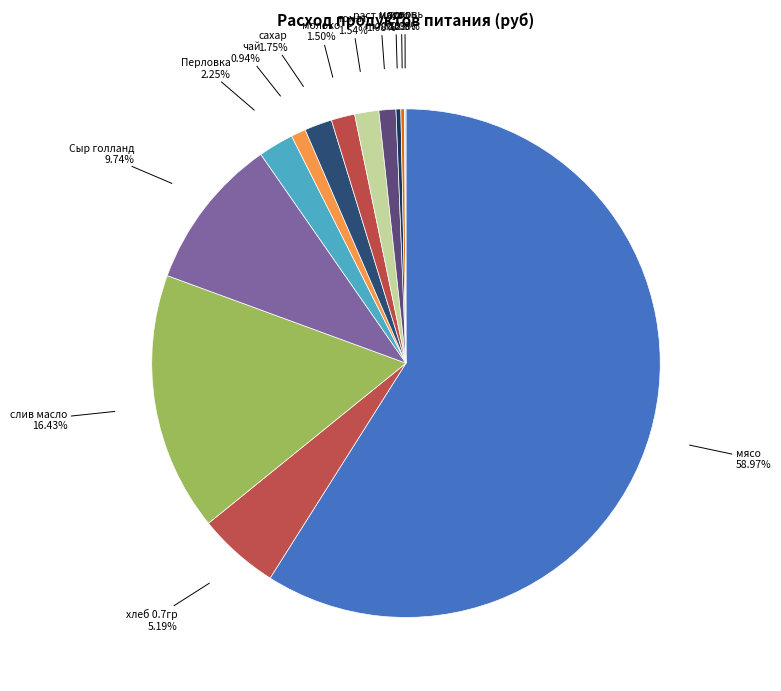

How many segments does this pie chart have?

13